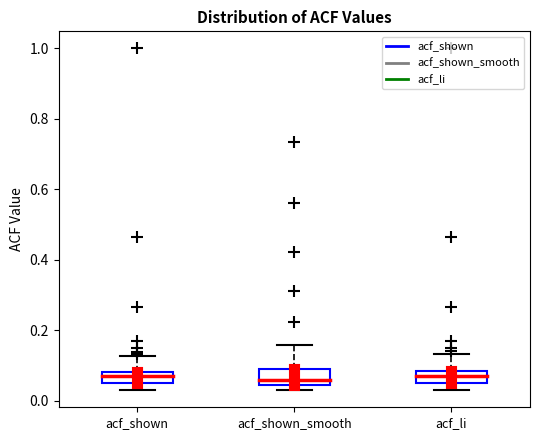

Where is the lower edge of the box for acf_li on the y-axis? The values are not printed on the chart, so give them approximately, as read against the axis.

0.06